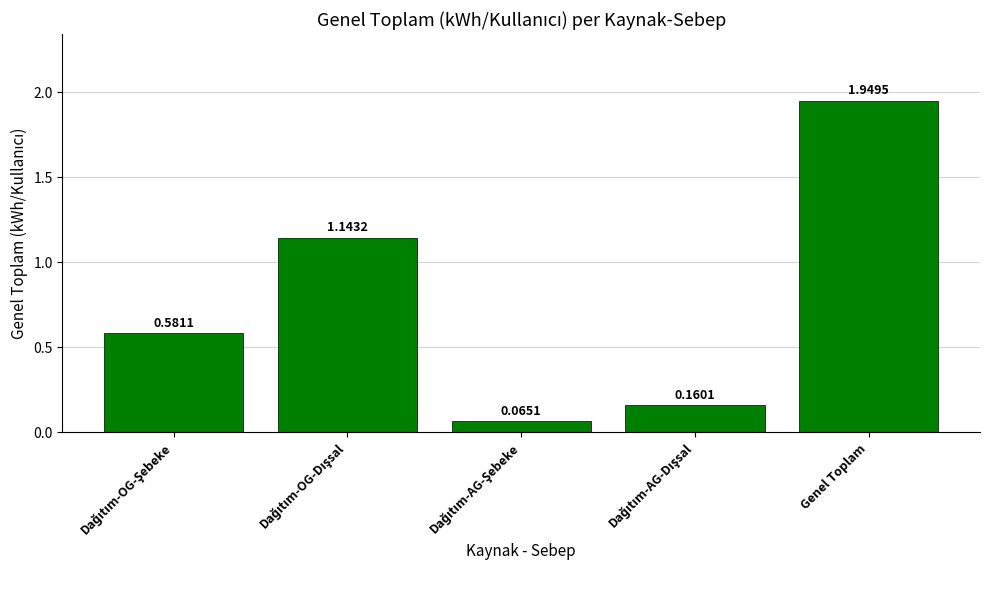

Which category has the highest value across all series?

Genel Toplam